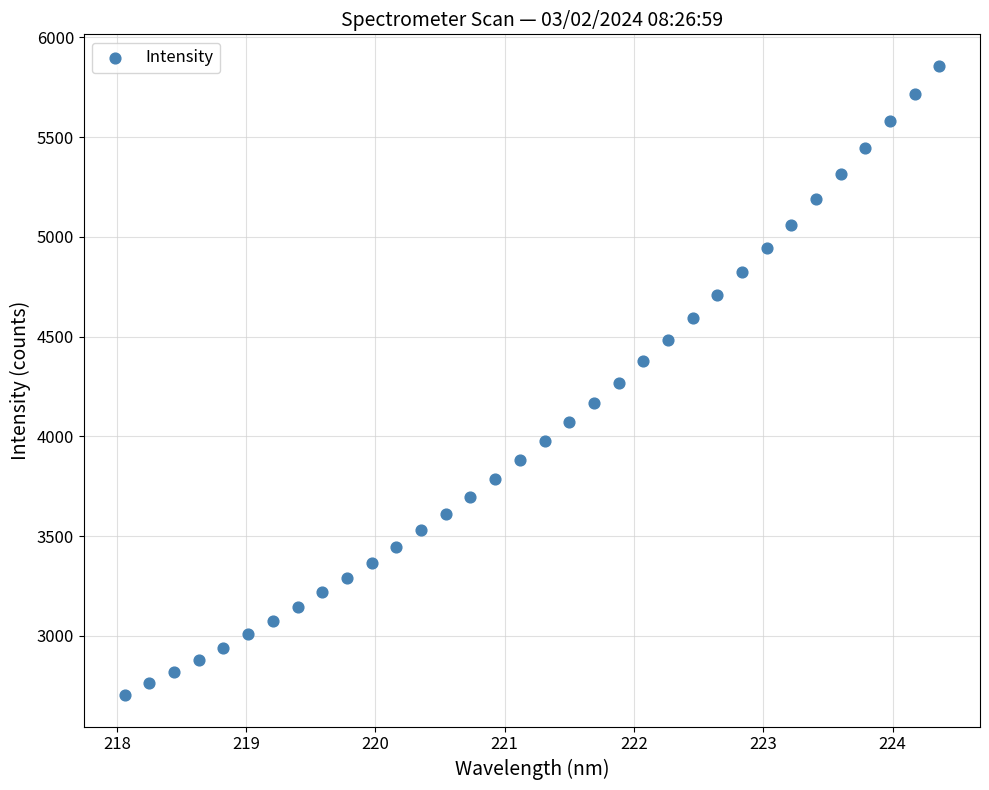

What is the range of Y values (max minus min)?

3155.8